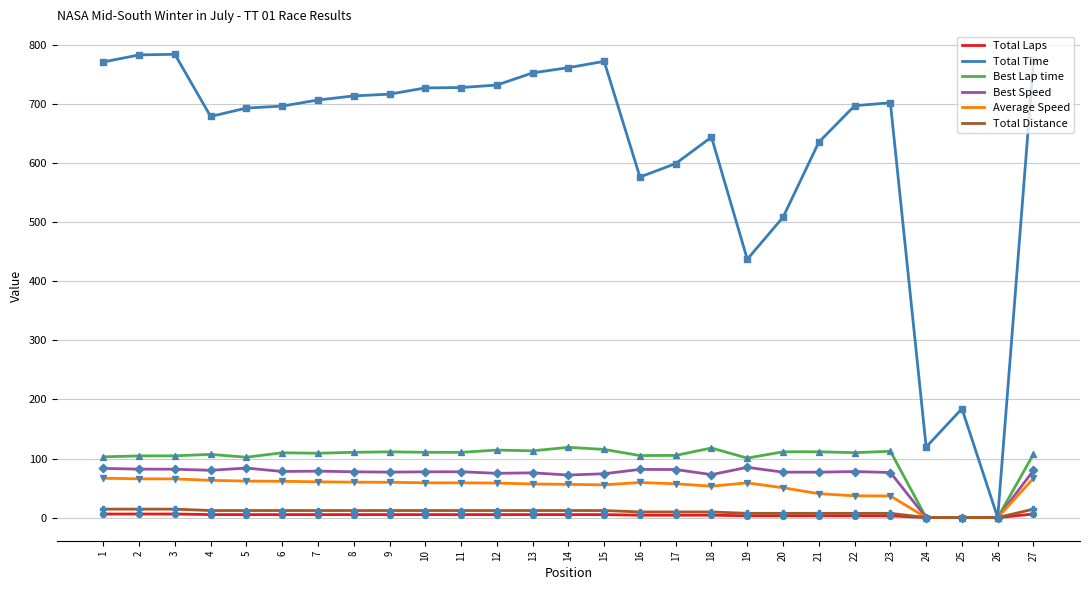

Is the value of Best Speed at 9 greater than the value of Total Time at 18?

No